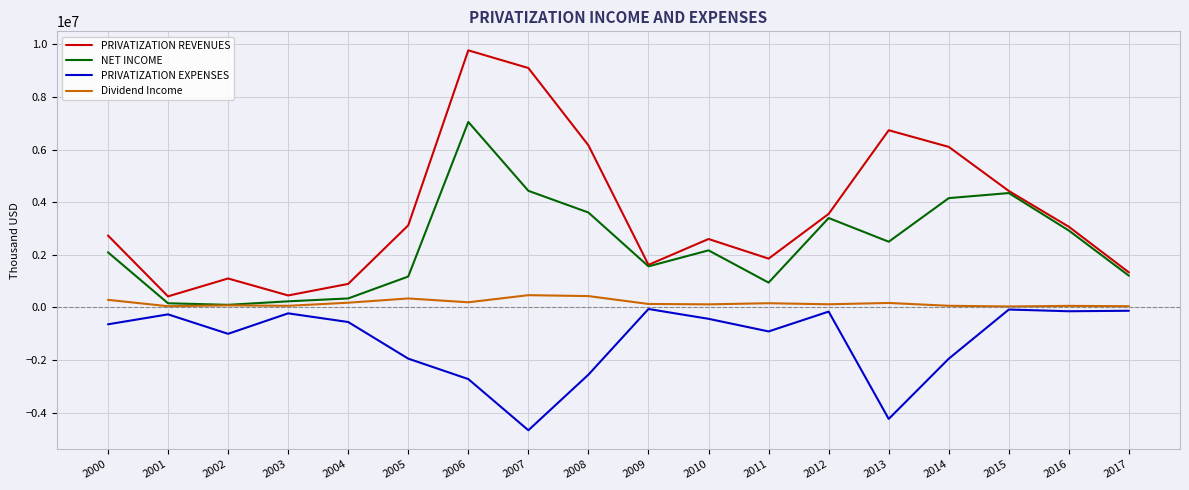

Is it true that PRIVATIZATION EXPENSES equals -431671.0 at 2010?

True